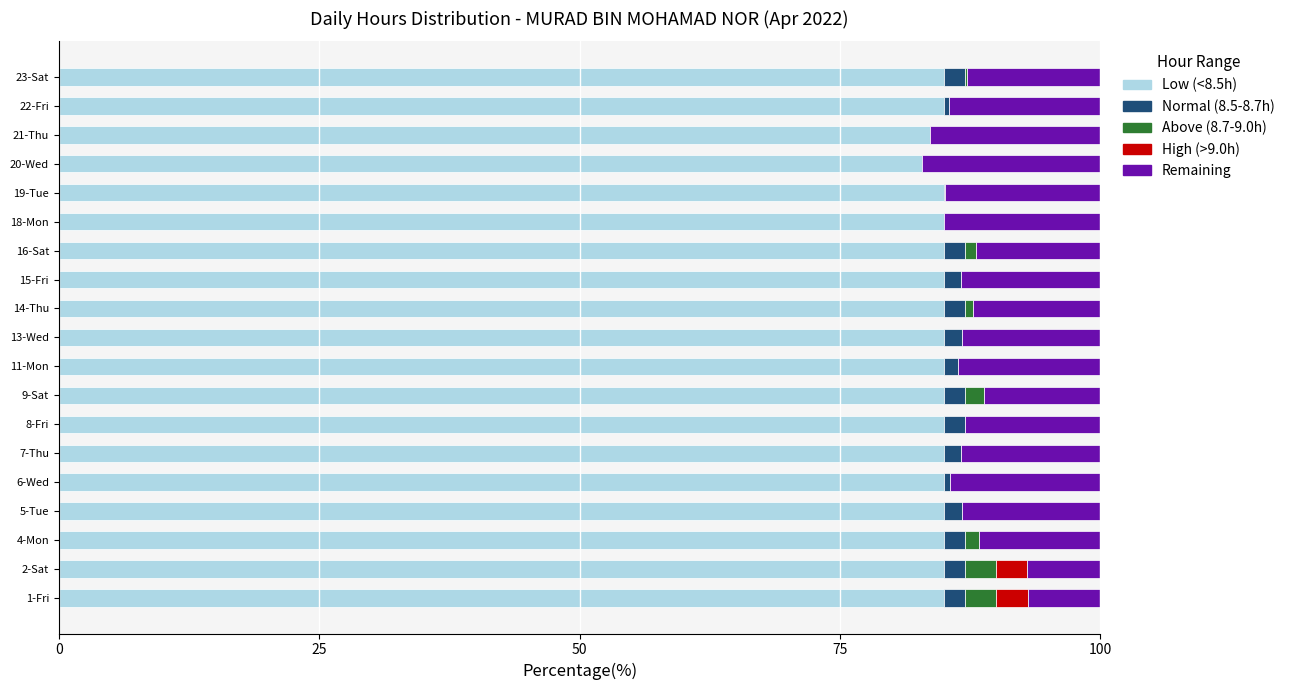

Is it true that Low (<8.5h) equals 85.0 at 5-Tue?

True